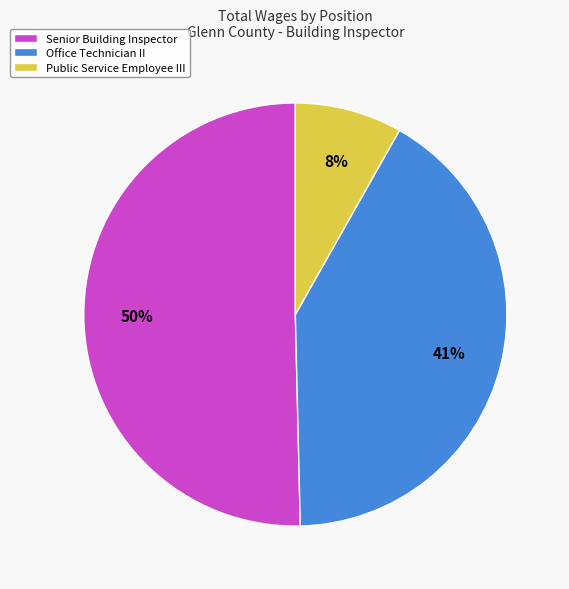

What percentage is the Office Technician II slice, to the nearest percent?

41%